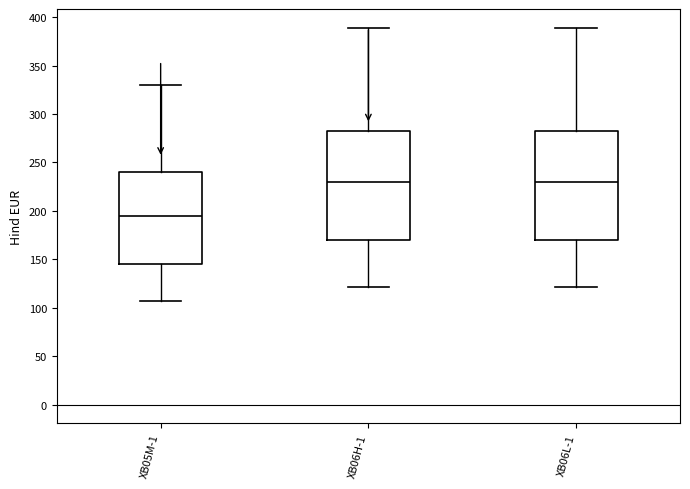

Where does the lower whisker of the box for XB05M-1 end on the y-axis? The values are not printed on the chart, so give them approximately, as read against the axis.

105